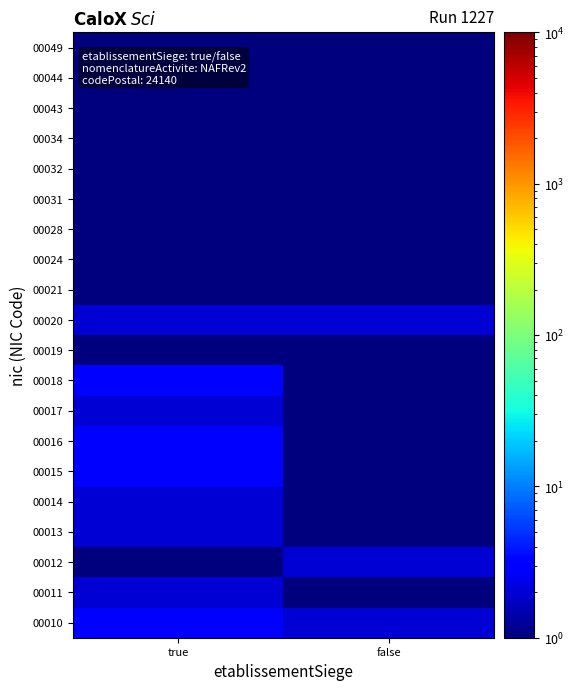

How many categories are shown in the chart?

2